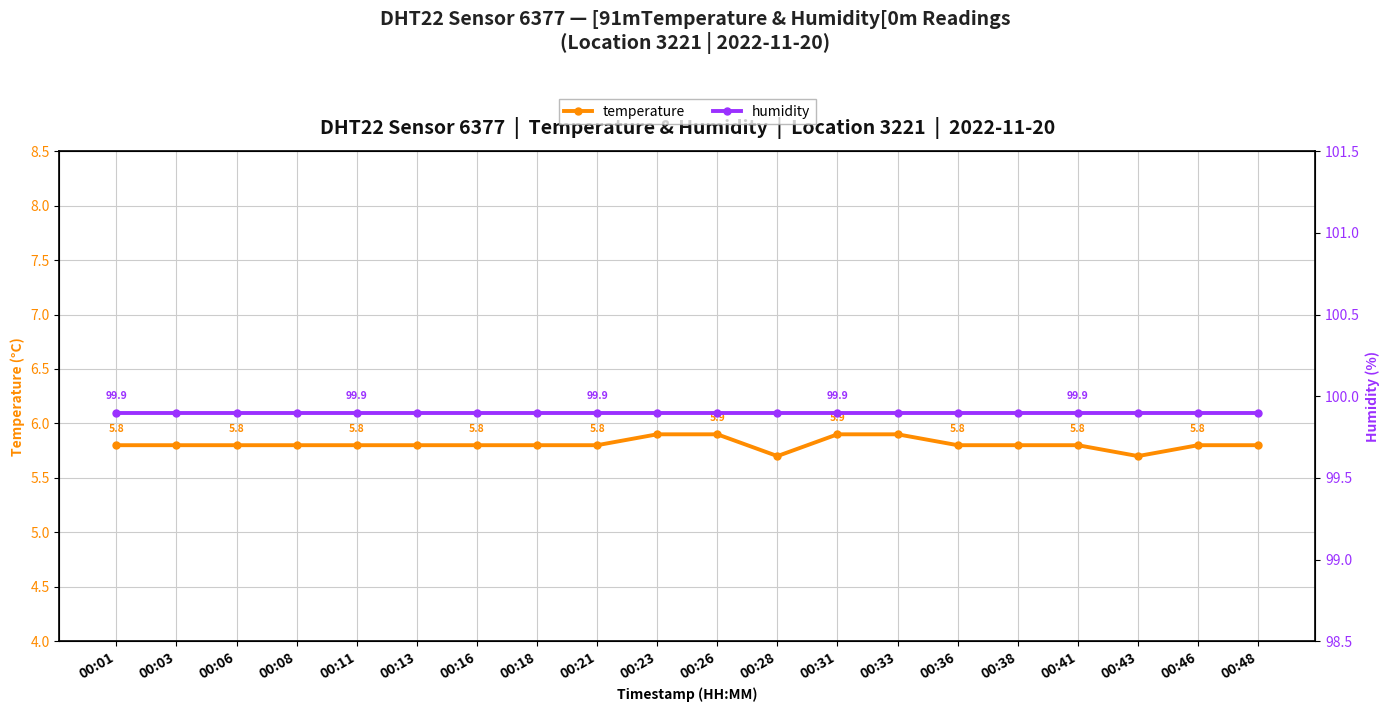

Is this an area chart (filled region under the line)?

No